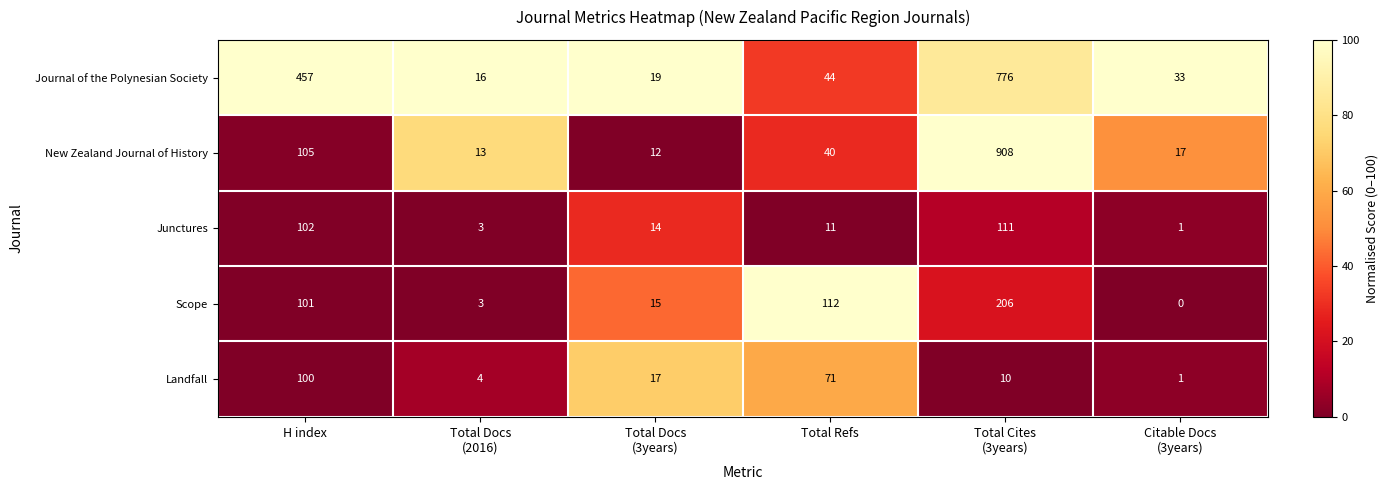

Rank the series at Total Docs
(3years) from lowest to highest value.

New Zealand Journal of History, Junctures, Scope, Landfall, Journal of the Polynesian Society